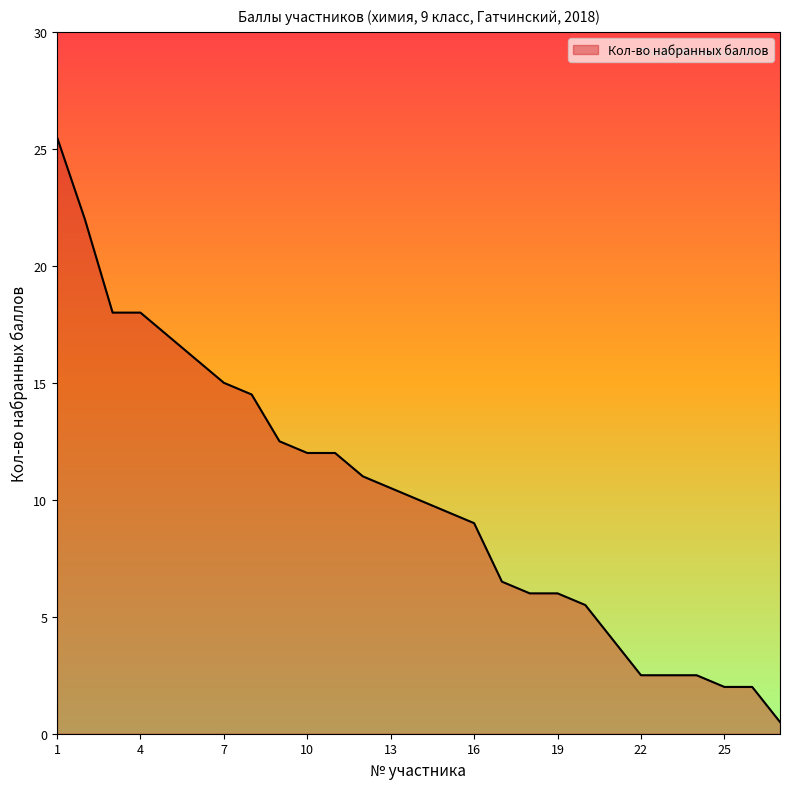

Reading left to right, what are all the values shown in this chart?

25.5	22.0	18.0	18.0	17.0	16.0	15.0	14.5	12.5	12.0	12.0	11.0	10.5	10.0	9.5	9.0	6.5	6.0	6.0	5.5	4.0	2.5	2.5	2.5	2.0	2.0	0.5